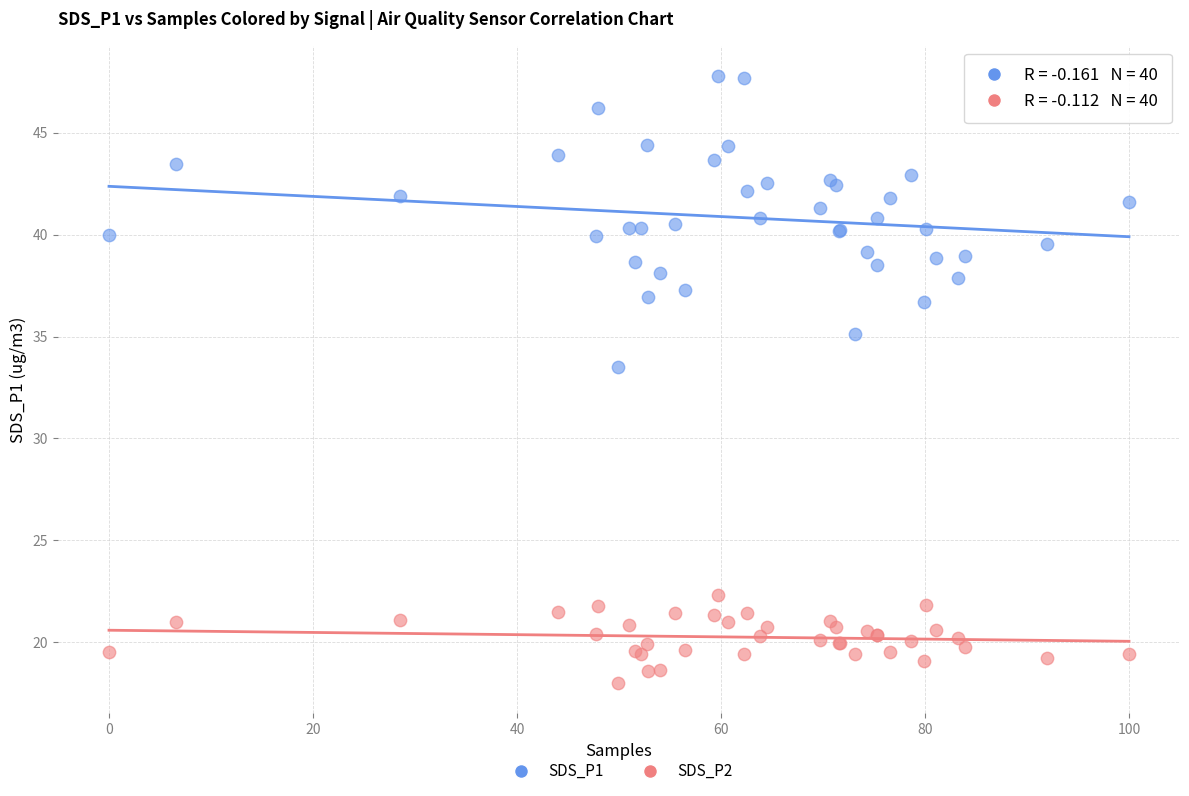

What is the X range (max minus min) for the scatter plot?

100.0